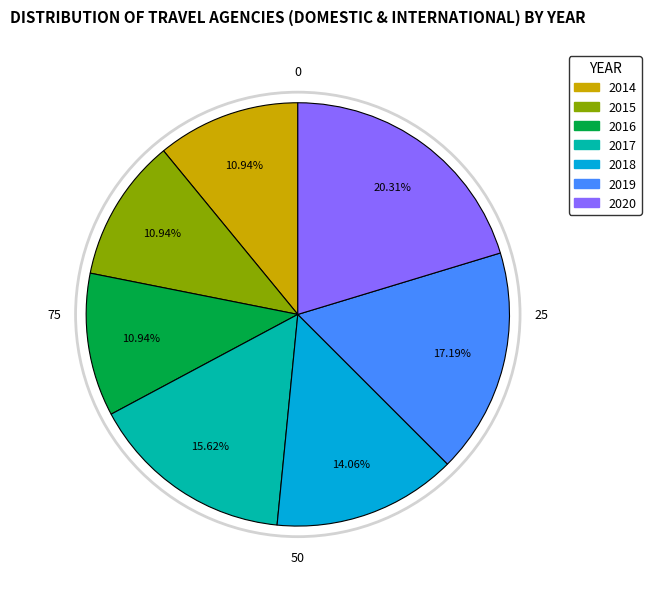

How many segments does this pie chart have?

7